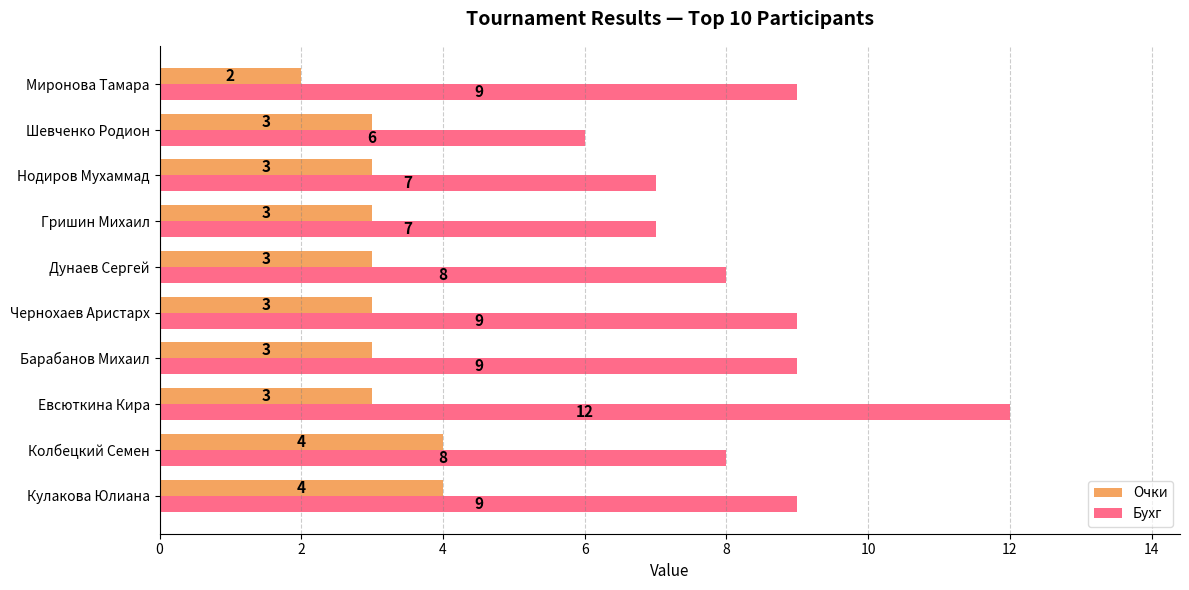

At which category is the sum across all series the highest?

Евсюткина Кира